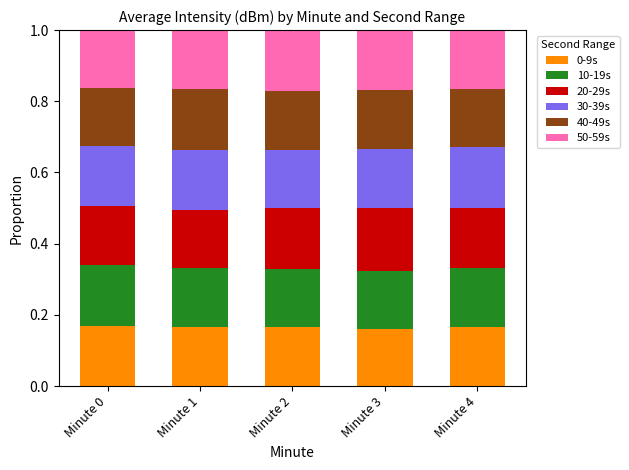

Does the chart contain any negative values?

No